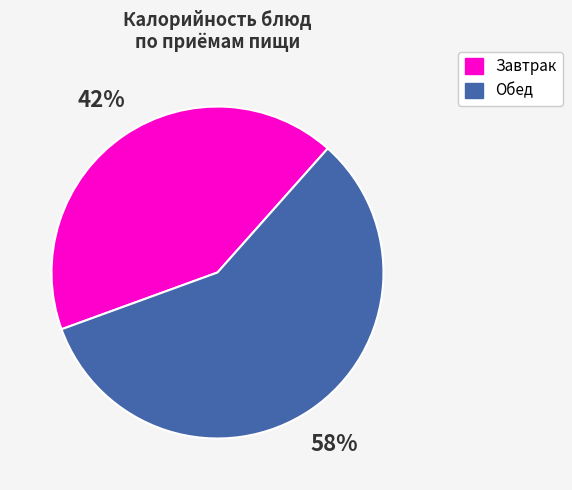

Combined, do Обед and Завтрак account for over 50%?

Yes